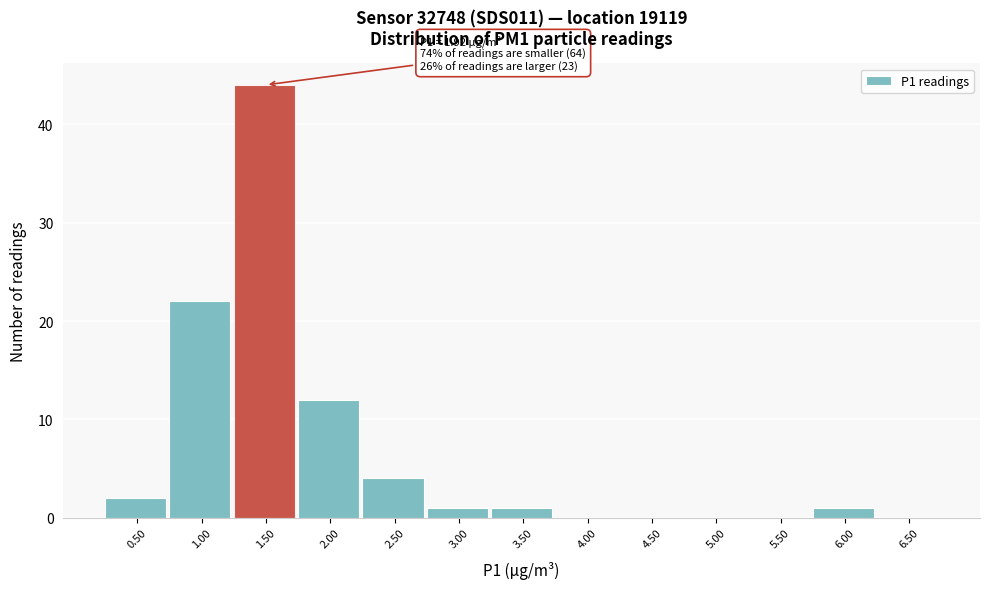

Reading left to right, list all the values displayed in this chart.

0.50=2	1.00=22	1.50=44	2.00=12	2.50=4	3.00=1	3.50=1	4.00=0	4.50=0	5.00=0	5.50=0	6.00=1	6.50=0